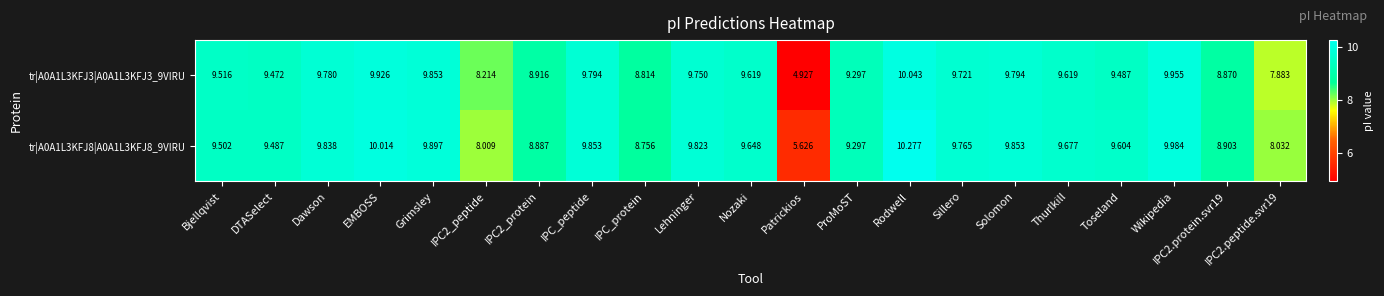

At Patrickios, list the series in order from smallest to largest.

tr|A0A1L3KFJ3|A0A1L3KFJ3_9VIRU, tr|A0A1L3KFJ8|A0A1L3KFJ8_9VIRU